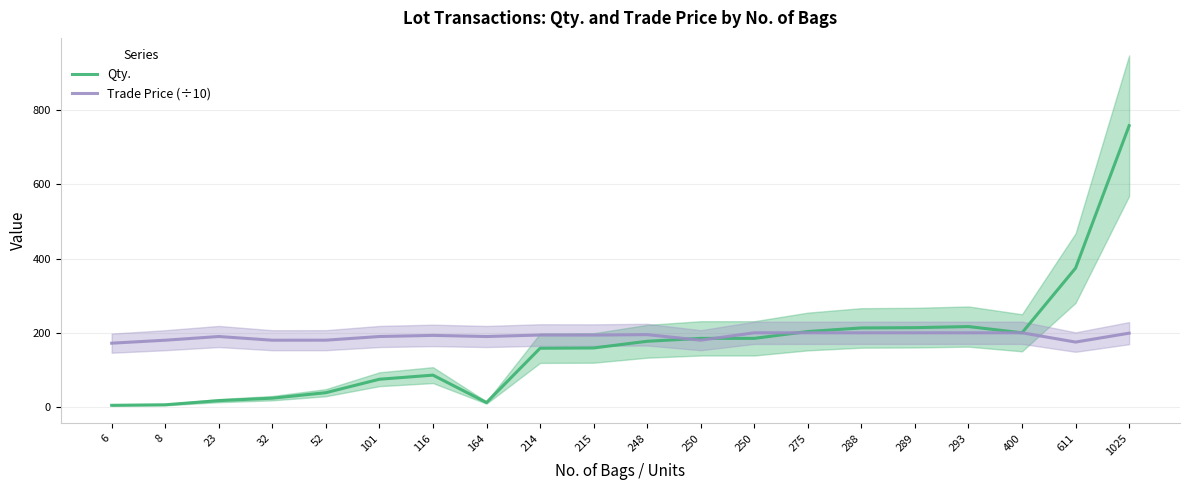

What are all the series names shown in the legend?

Qty., Trade Price (÷10)